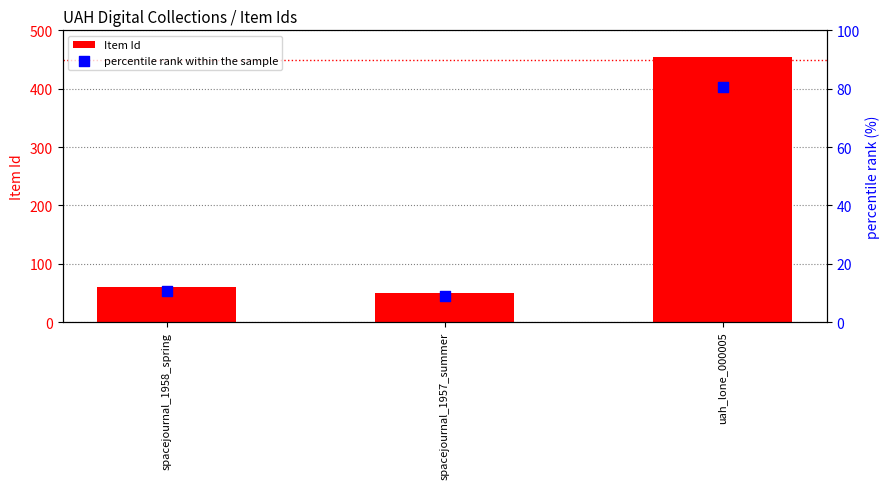

Which series reaches the minimum Y coordinate?

percentile rank within the sample